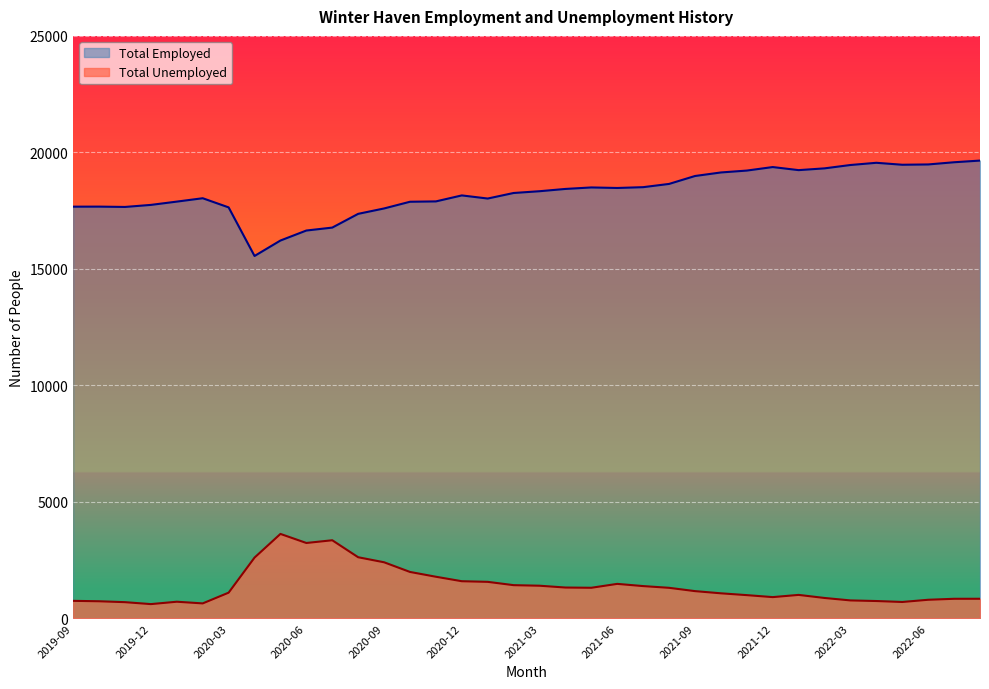

True or false: Total Unemployed and Total Employed intersect in this chart.

False